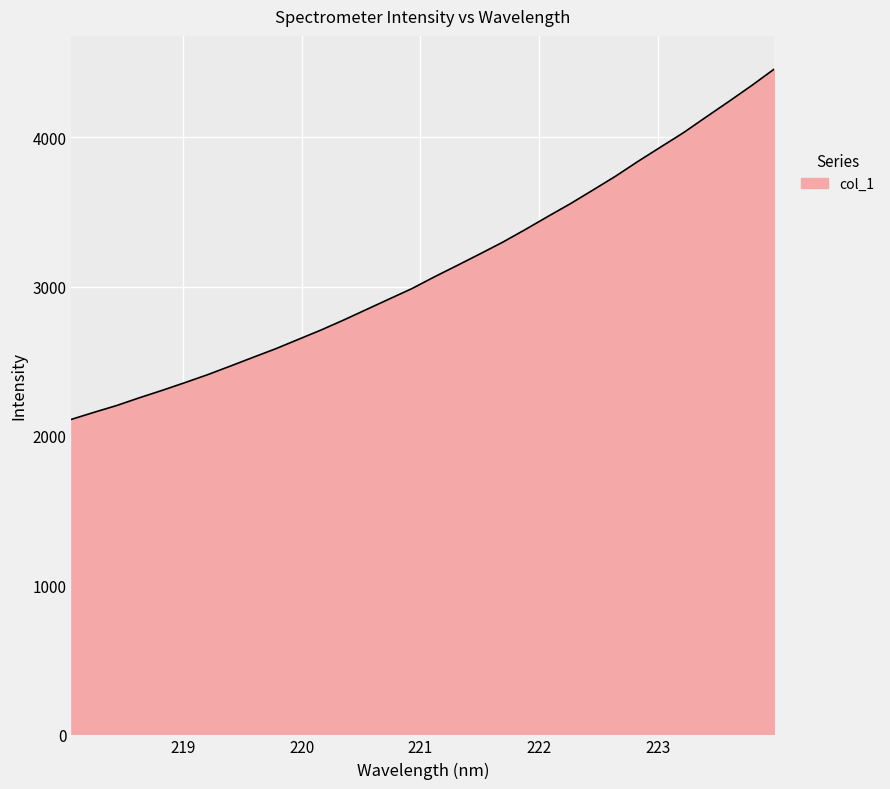

What is the difference between the maximum and minimum values?

2346.1